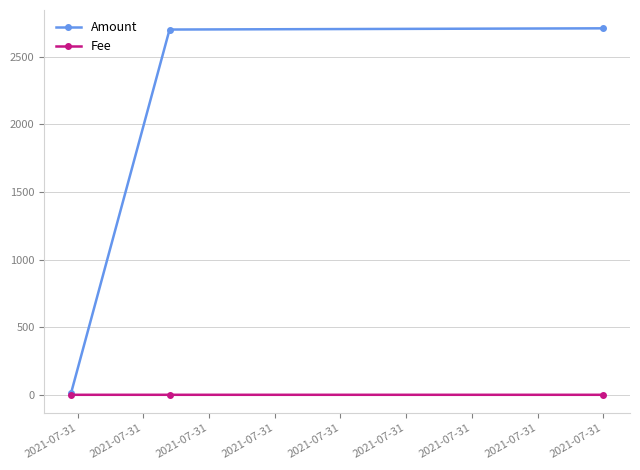

Which series has the largest total across all categories?

Amount